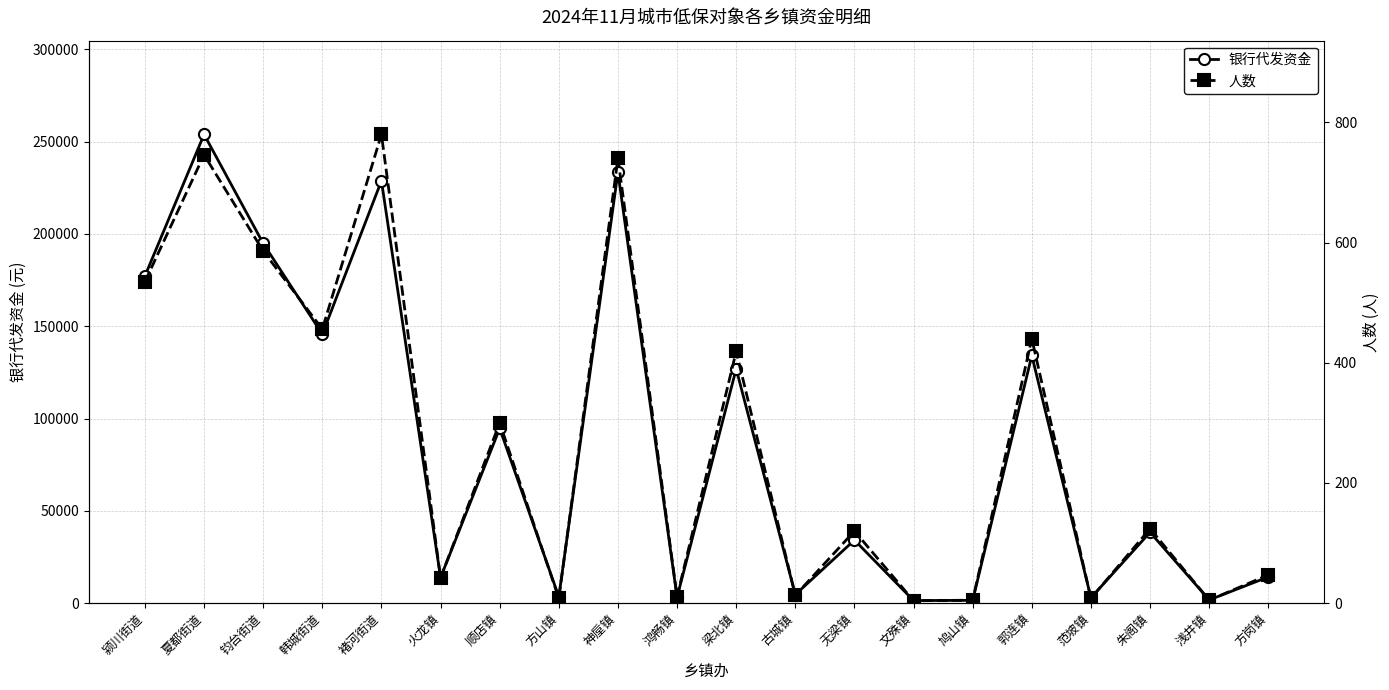

How many categories are shown in the chart?

20